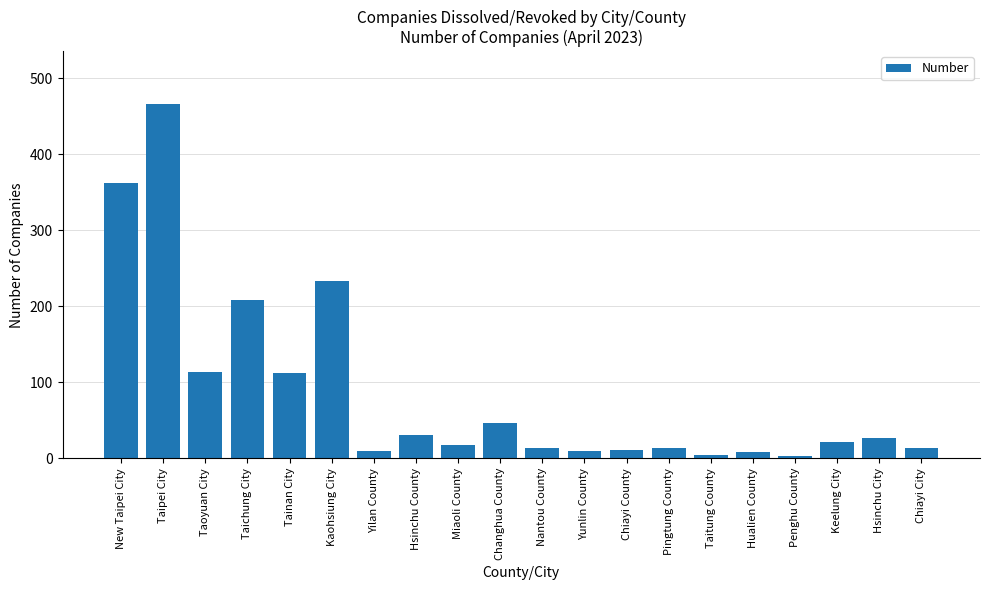

What is the sum of the values at Hsinchu County and Hsinchu City?

58